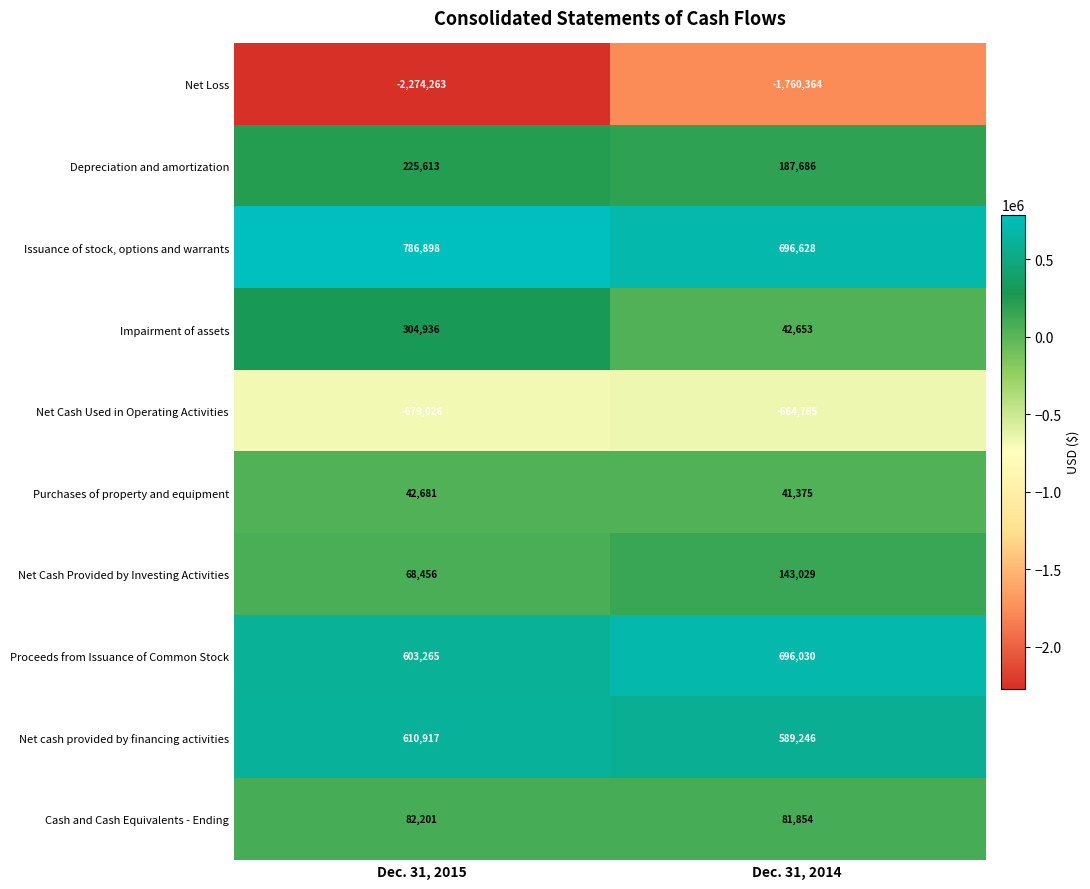

Which category has the highest value across all series?

Dec. 31, 2015